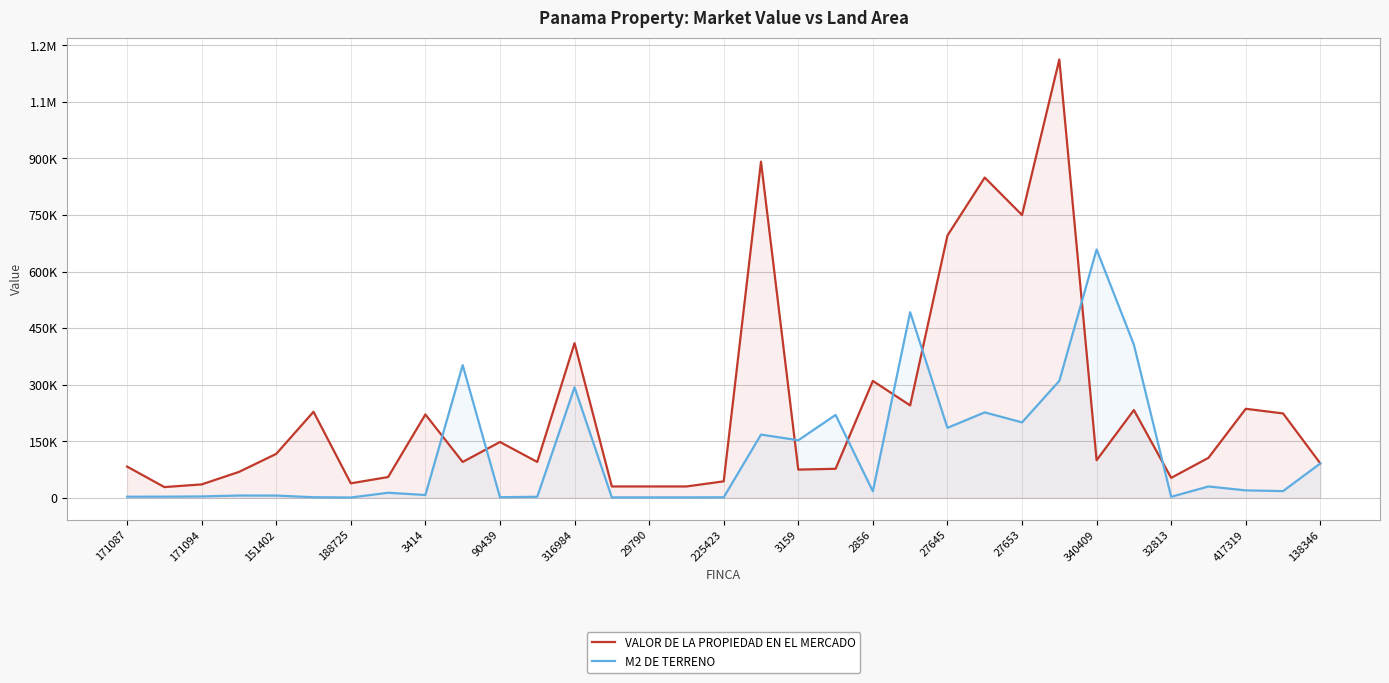

True or false: M2 DE TERRENO and VALOR DE LA PROPIEDAD EN EL MERCADO intersect in this chart.

True